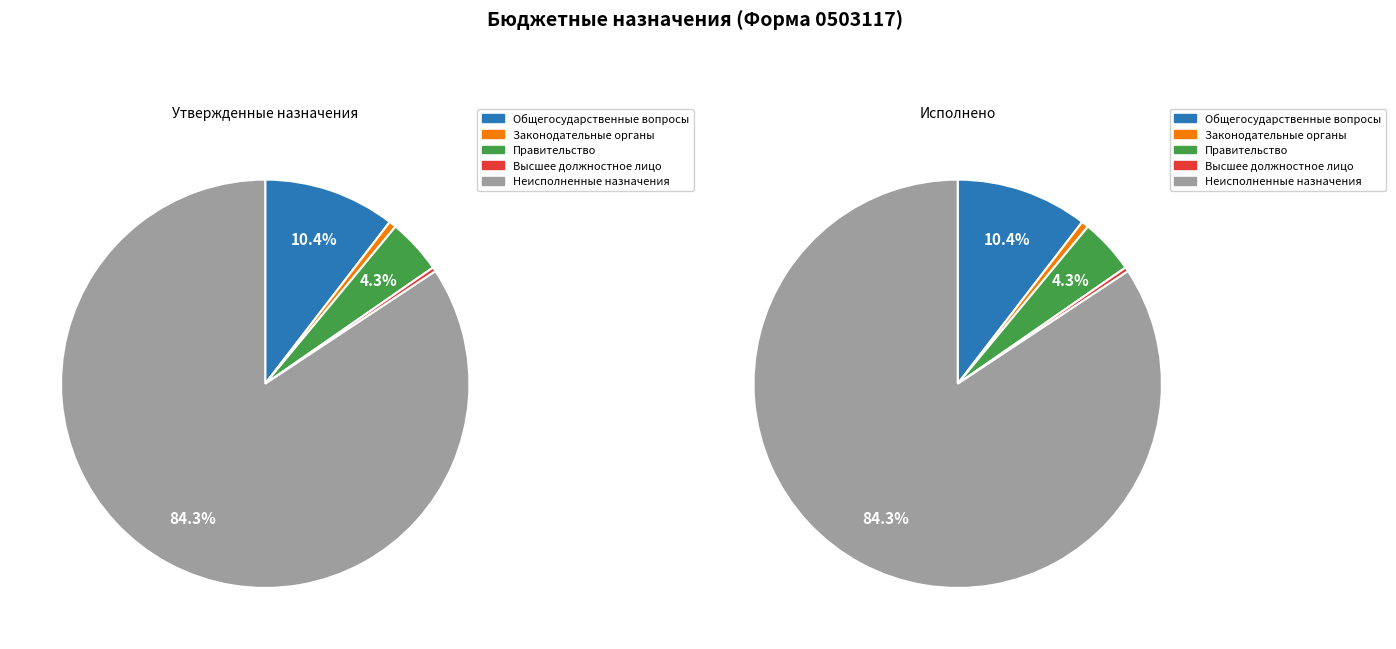

How many segments does this pie chart have?

5